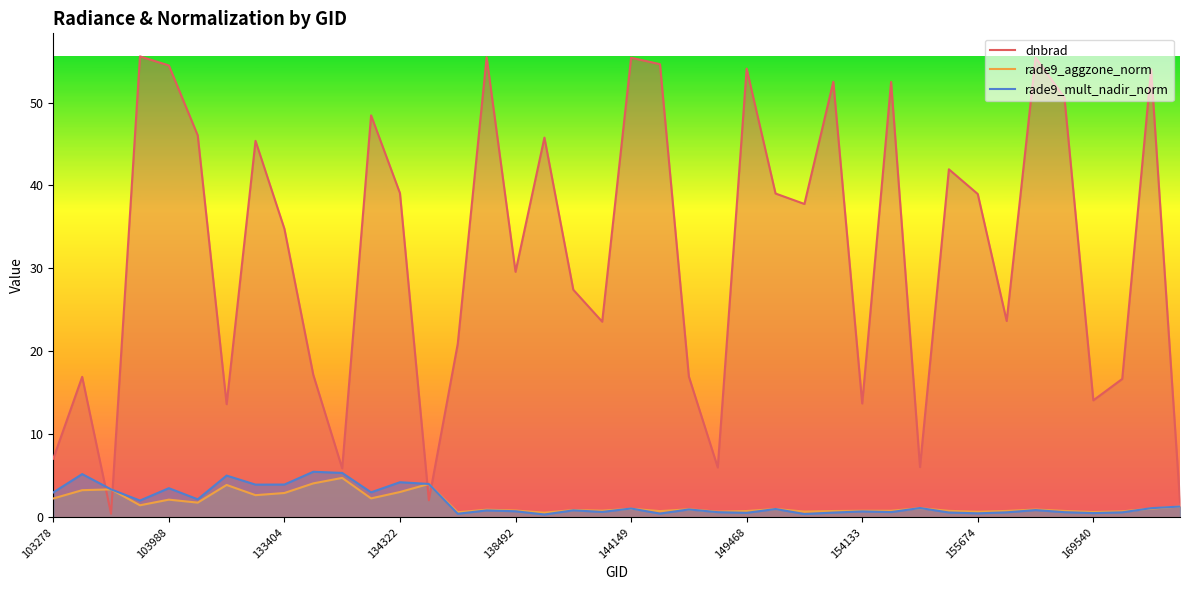

Which series has the widest spread of values?

dnbrad